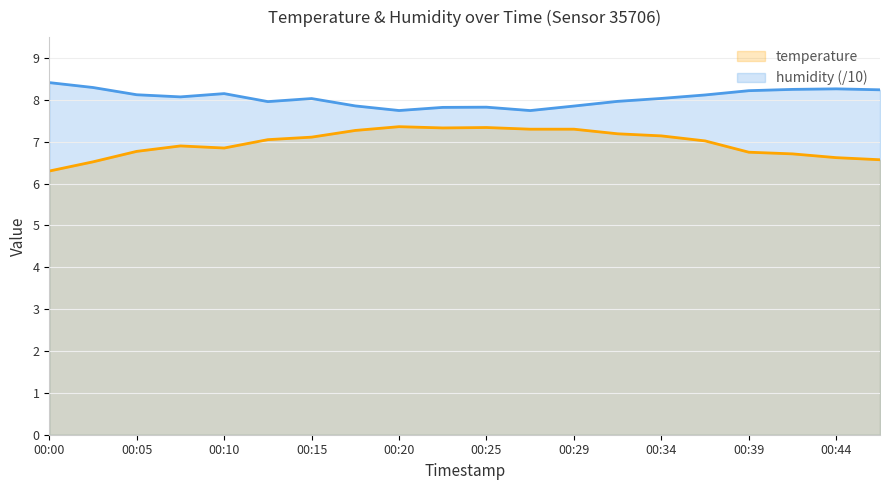

At 00:10, list the series in order from largest to smallest.

humidity (/10), temperature